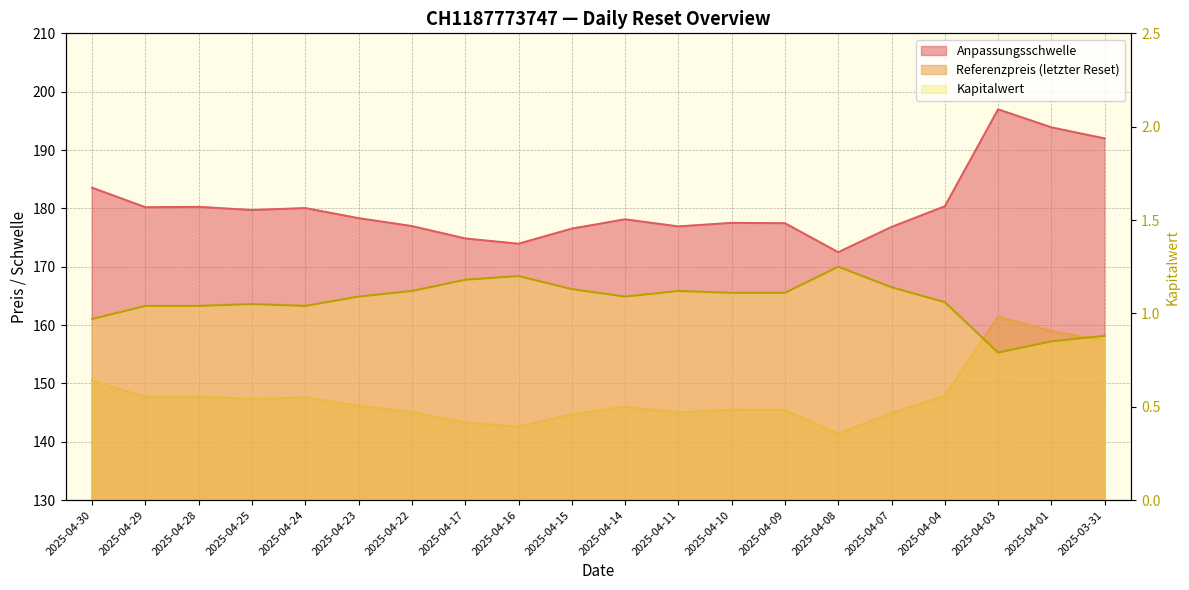

Reading right to left, list all the values displayed in this chart.

Anpassungsschwelle: 2025-03-31=192.0	2025-04-01=193.9	2025-04-03=197.0	2025-04-04=180.4	2025-04-07=176.8	2025-04-08=172.5	2025-04-09=177.4	2025-04-10=177.5	2025-04-11=176.9	2025-04-14=178.1	2025-04-15=176.5	2025-04-16=173.9	2025-04-17=174.8	2025-04-22=177.0	2025-04-23=178.3	2025-04-24=180.0	2025-04-25=179.7	2025-04-28=180.3	2025-04-29=180.2	2025-04-30=183.5
Referenzpreis: 2025-03-31=157.4	2025-04-01=158.9	2025-04-03=161.4	2025-04-04=147.8	2025-04-07=144.9	2025-04-08=141.4	2025-04-09=145.4	2025-04-10=145.5	2025-04-11=145.0	2025-04-14=146.0	2025-04-15=144.7	2025-04-16=142.6	2025-04-17=143.3	2025-04-22=145.1	2025-04-23=146.2	2025-04-24=147.6	2025-04-25=147.3	2025-04-28=147.8	2025-04-29=147.7	2025-04-30=150.4
Kapitalwert: 2025-03-31=0.9	2025-04-01=0.8	2025-04-03=0.8	2025-04-04=1.1	2025-04-07=1.1	2025-04-08=1.2	2025-04-09=1.1	2025-04-10=1.1	2025-04-11=1.1	2025-04-14=1.1	2025-04-15=1.1	2025-04-16=1.2	2025-04-17=1.2	2025-04-22=1.1	2025-04-23=1.1	2025-04-24=1.0	2025-04-25=1.1	2025-04-28=1.0	2025-04-29=1.0	2025-04-30=1.0